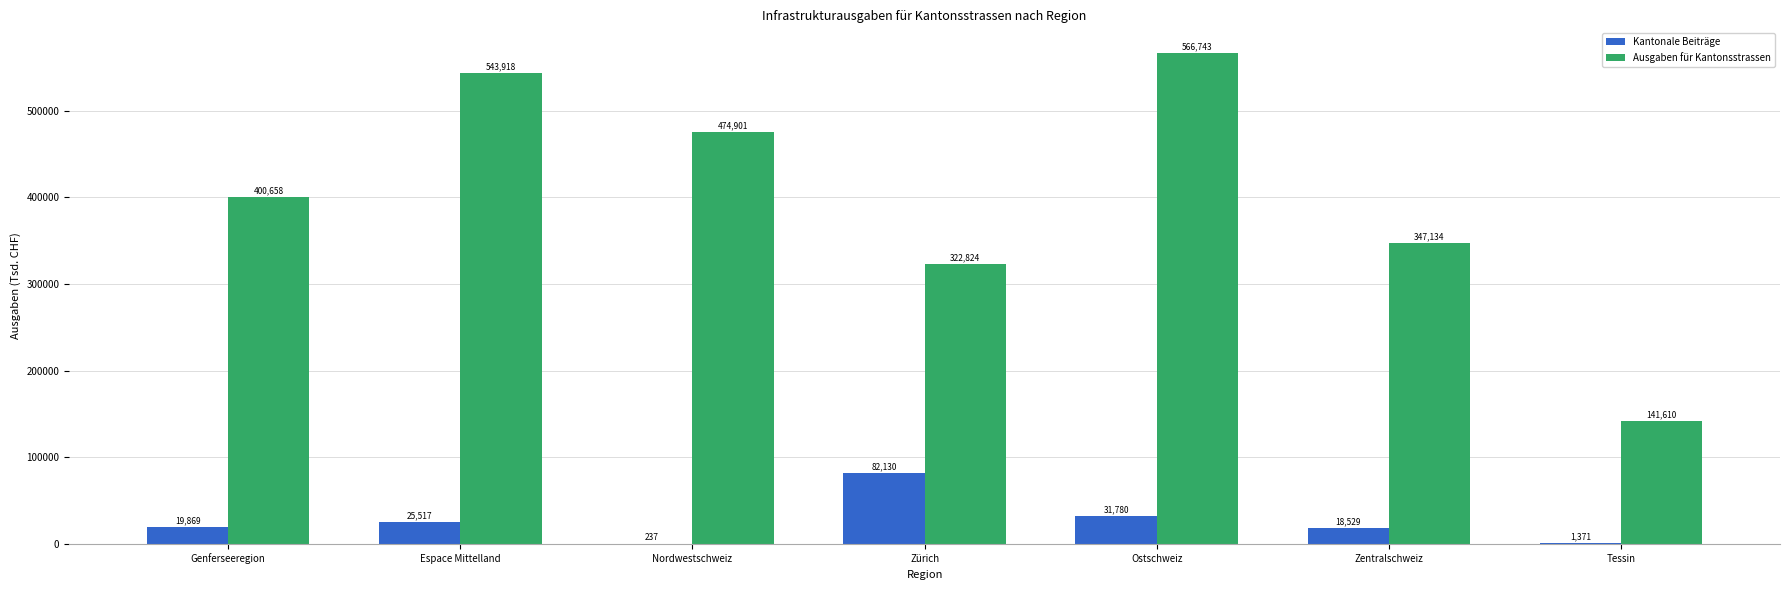

What is the sum of the Ausgaben für Kantonsstrassen values at Genferseeregion and Espace Mittelland?

944576